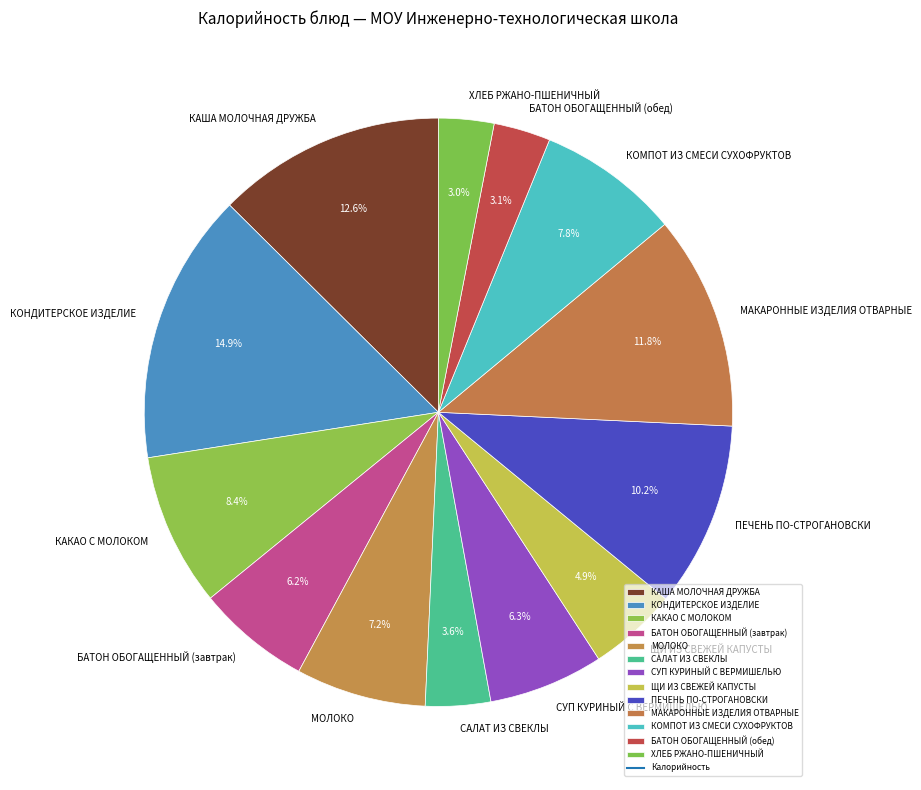

Which slice is the largest?

КОНДИТЕРСКОЕ ИЗДЕЛИЕ